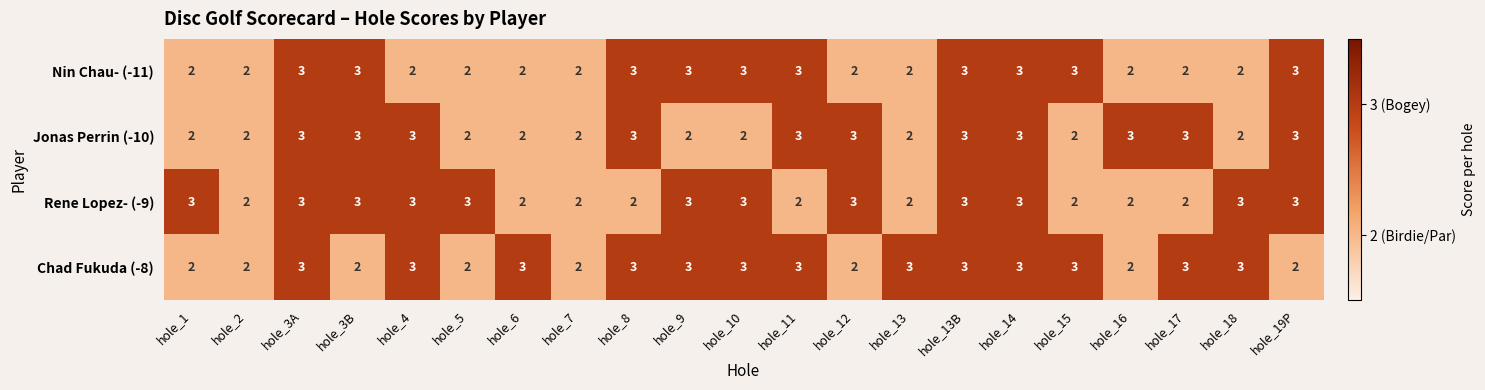

Is it true that Nin Chau- (-11) equals 4 at hole_3B?

False